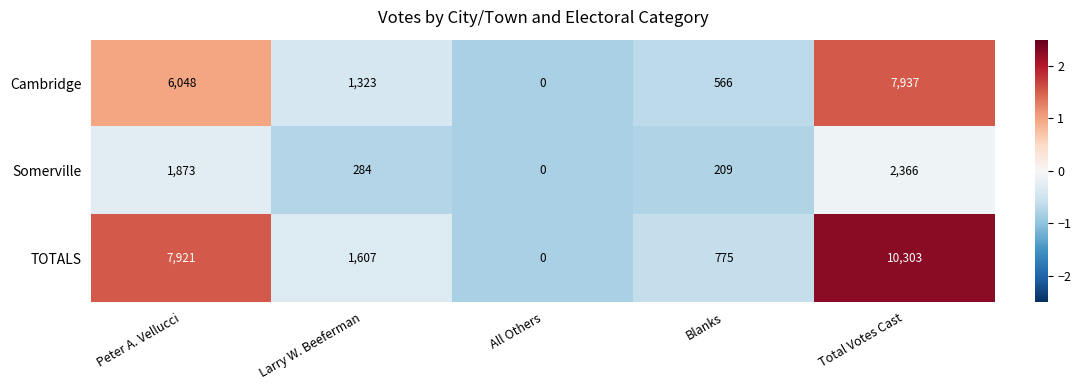

List the series in order of their overall mean, lowest first.

Somerville, Cambridge, TOTALS